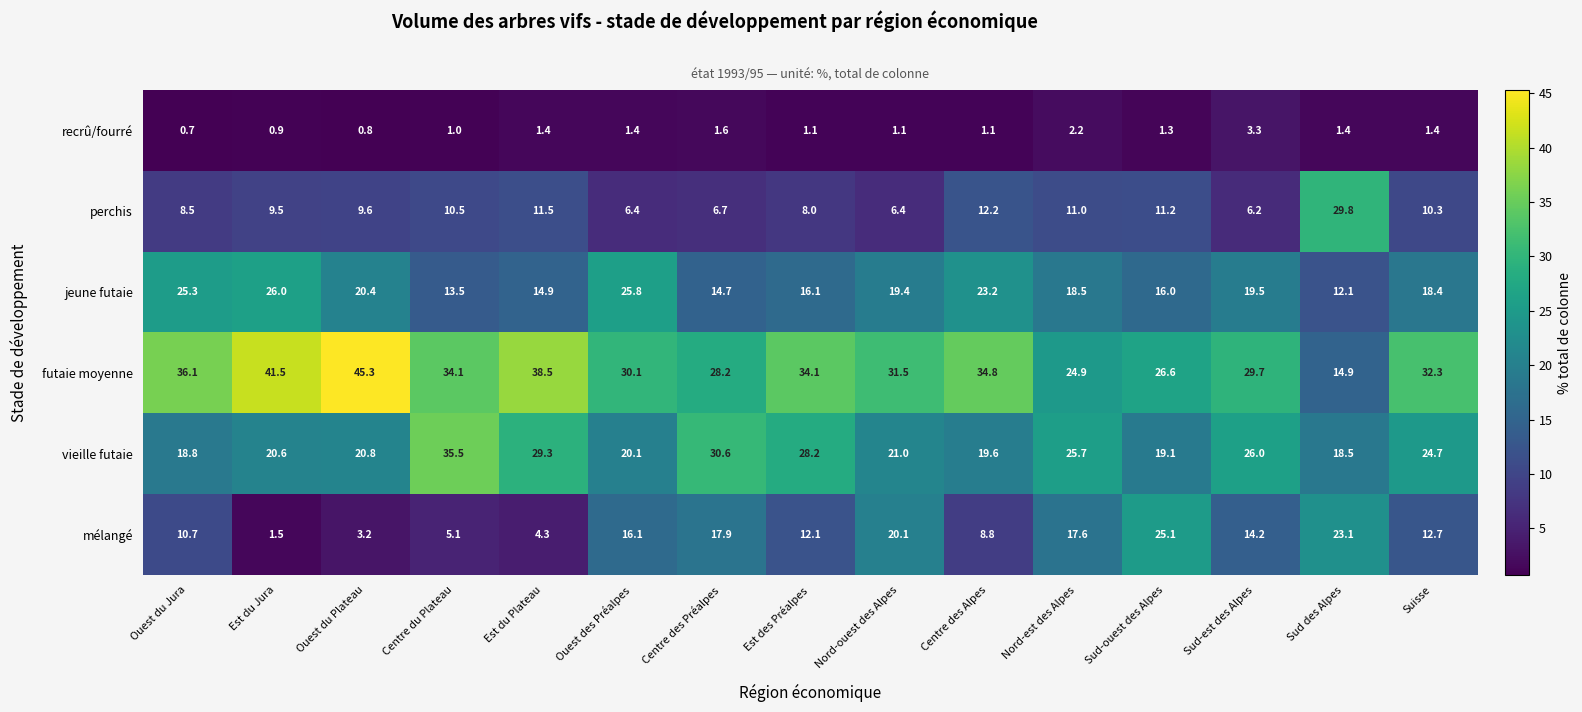

Where is recrû/fourré nearest to the value 2?

Nord-est des Alpes